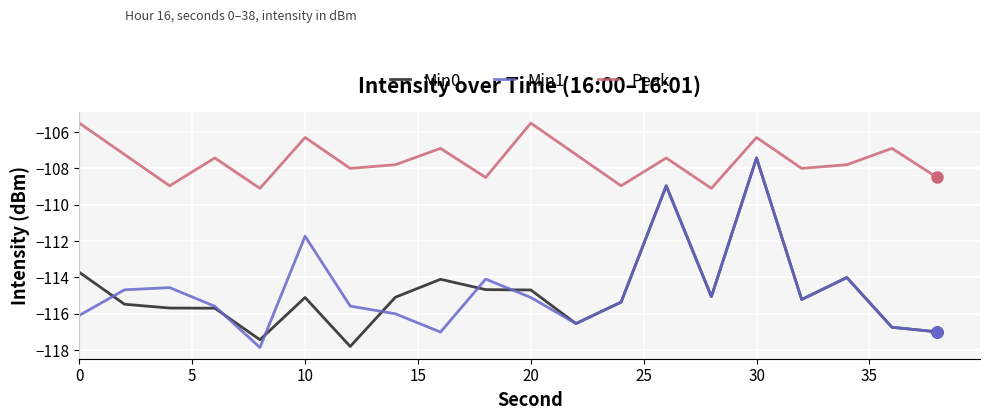

True or false: Min1 and Peak intersect in this chart.

False